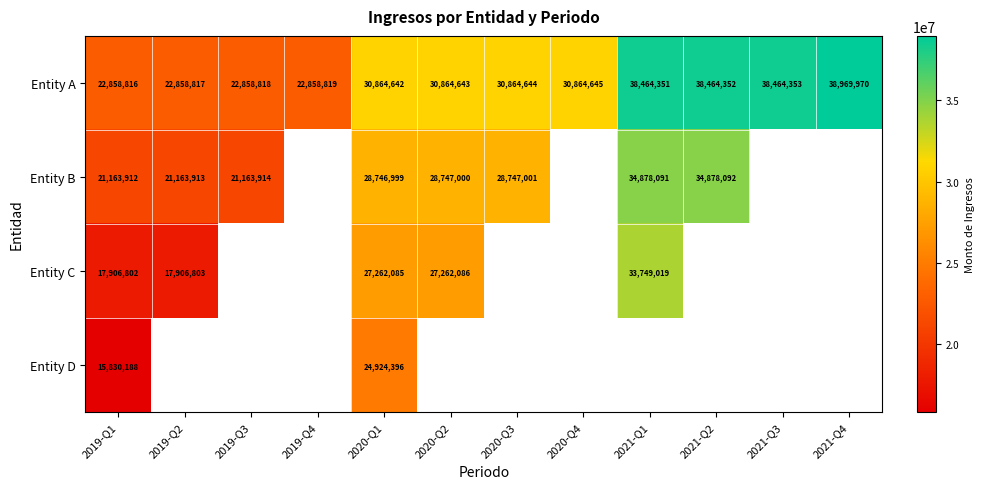

What value does the Entity A series have at 2019-Q3, to the nearest 50?

22858800